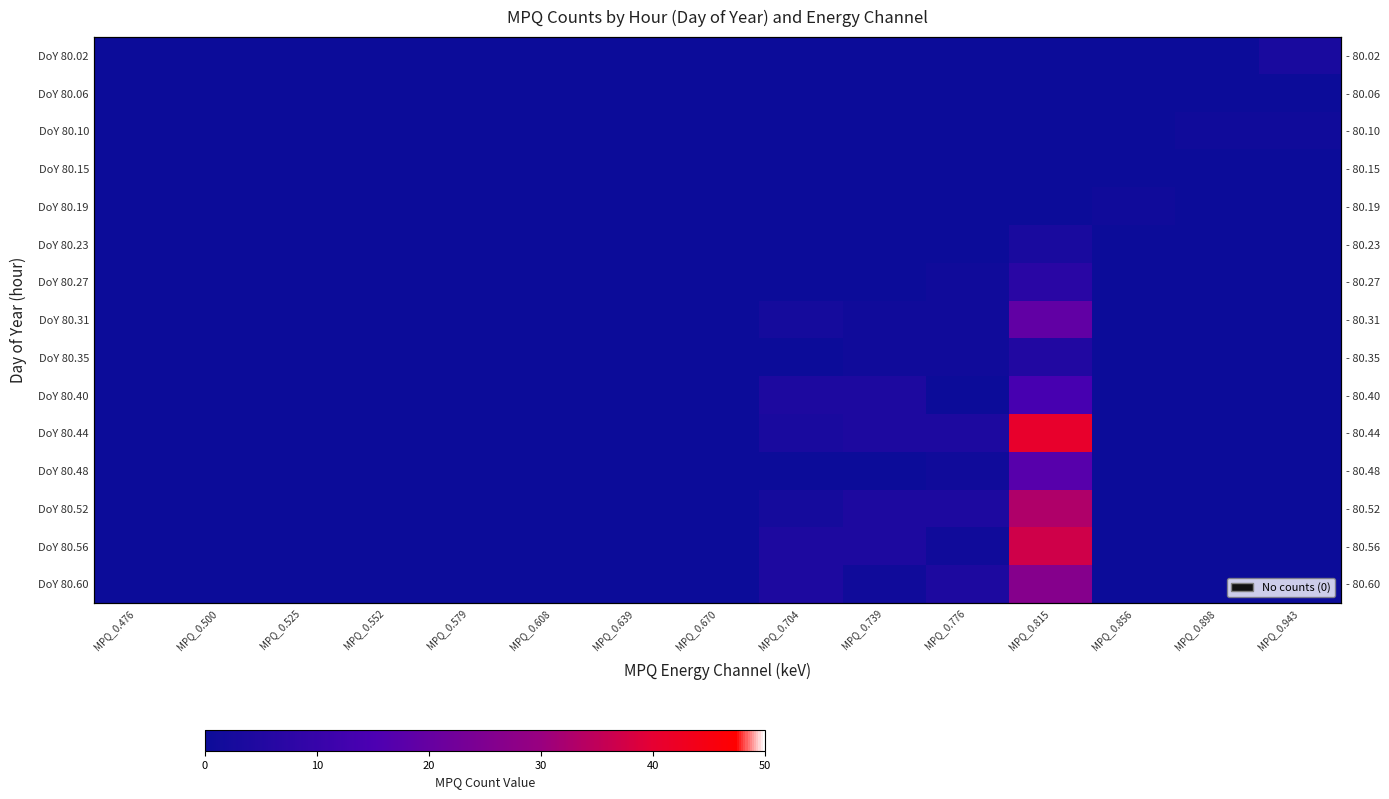

Rank the series by their maximum value, from highest to lowest.

DoY 80.44, DoY 80.56, DoY 80.52, DoY 80.60, DoY 80.31, DoY 80.48, DoY 80.40, DoY 80.27, DoY 80.35, DoY 80.02, DoY 80.23, DoY 80.10, DoY 80.19, DoY 80.06, DoY 80.15